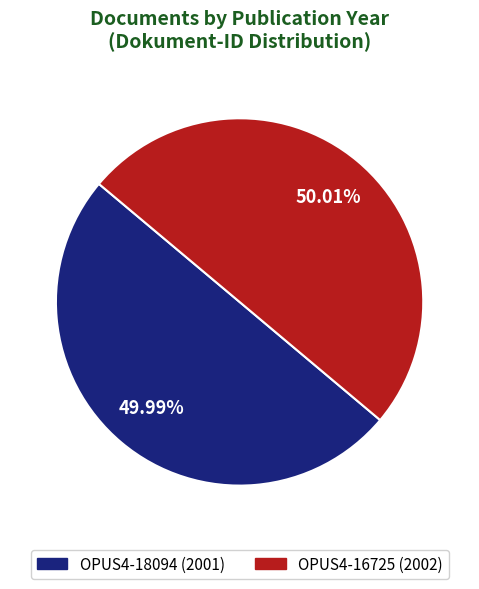

To the nearest percent, what portion does OPUS4-18094 represent?

50%